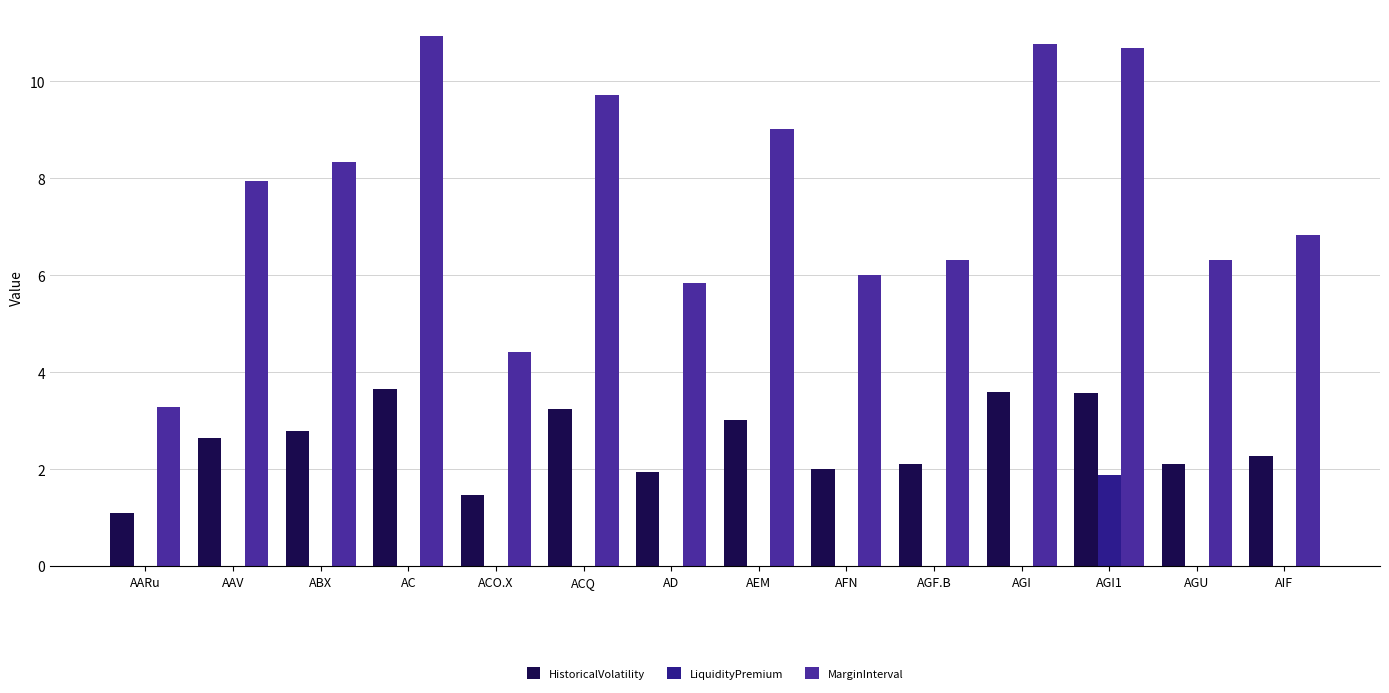

Which has a higher value, AAV or AIF?

AAV